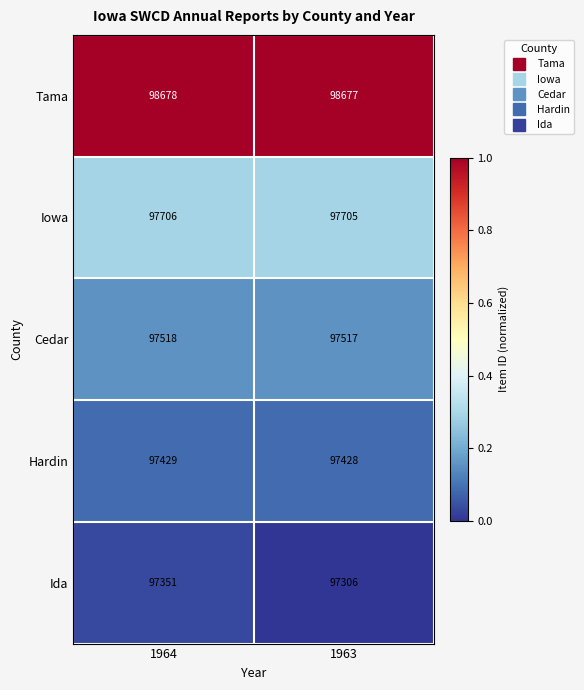

What is the sum of the Hardin values at 1963 and 1964?

194857